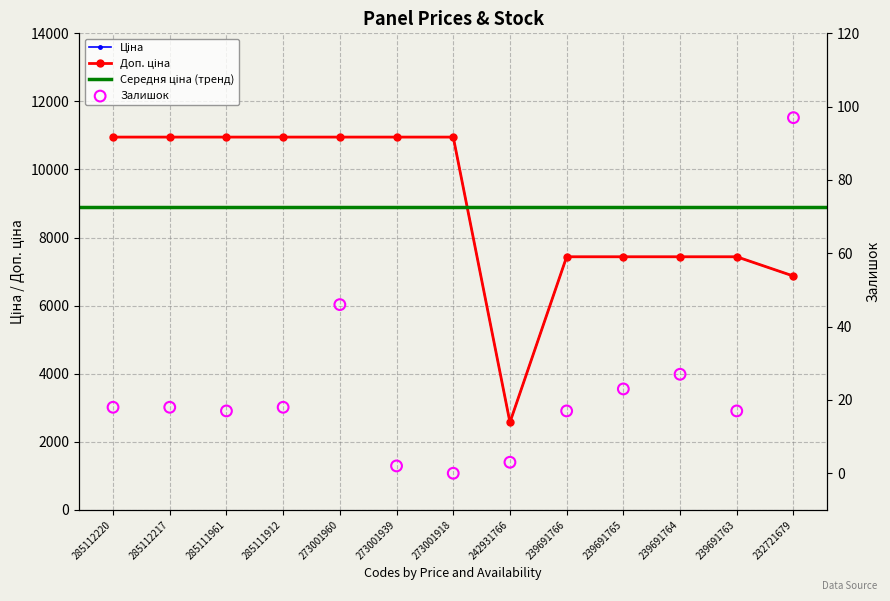

Which series contains the lowest Y value?

Залишок